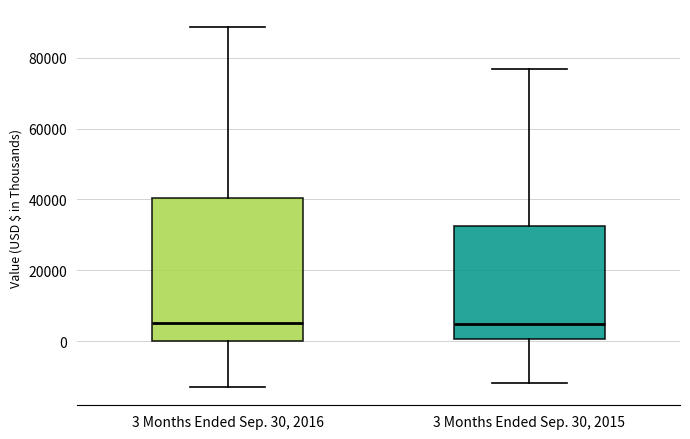

Reading left to right, read every box against the y-axis: the position of its median line, the range the box covers, and the ends of its whiskers. The values are not printed on the chart, so give them approximately, as read against the axis.

3 Months Ended Sep. 30, 2016: median 6000, box 0 to 40000, whiskers -12000 to 88000
3 Months Ended Sep. 30, 2015: median 4000, box 0 to 32000, whiskers -12000 to 76000